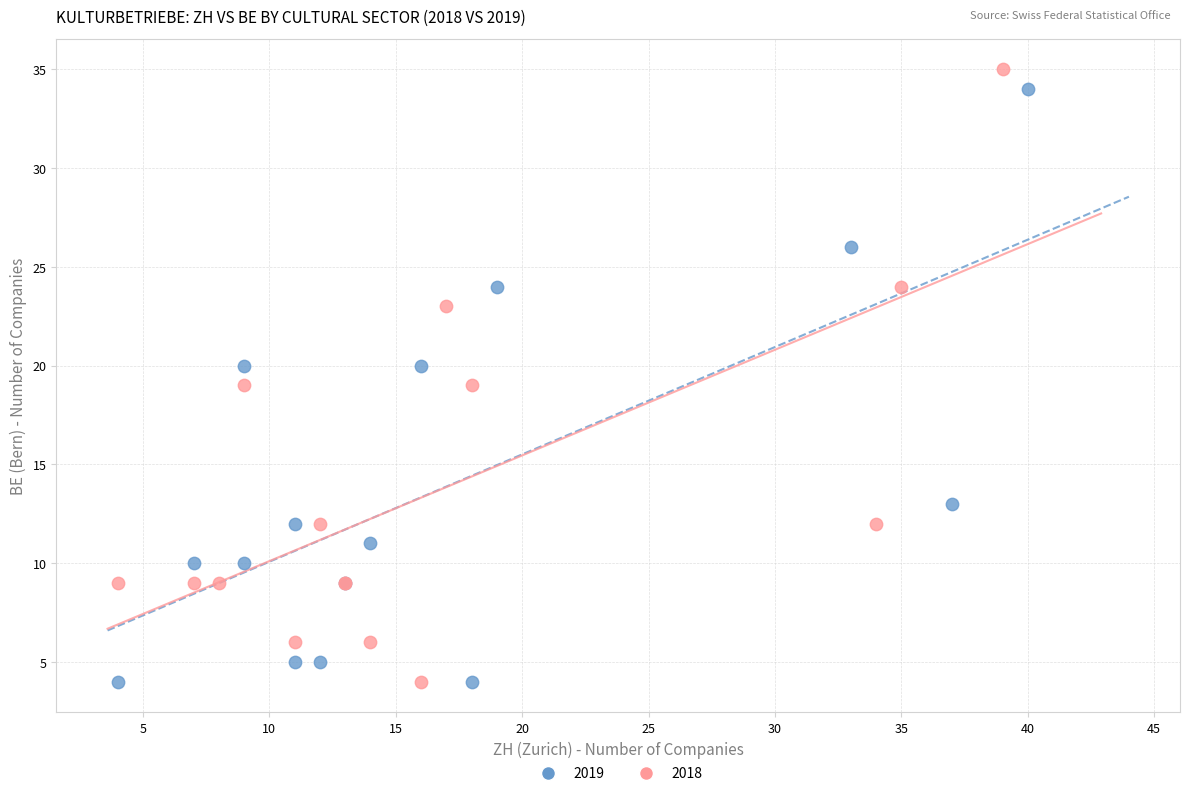

What are all the series names shown in the legend?

2019, 2018